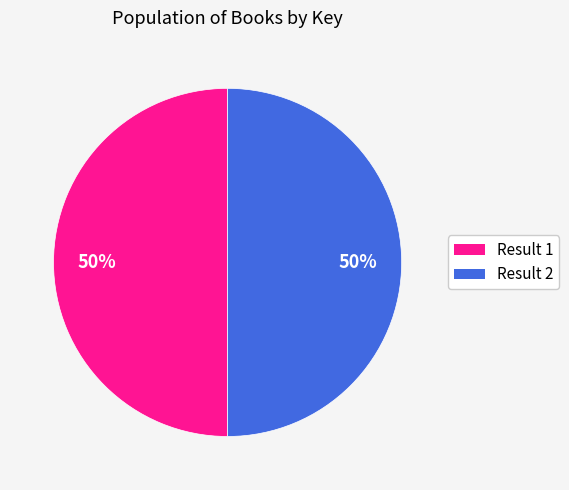

Approximately how many times larger is the value at Result 1 compared to Result 2?

1.0